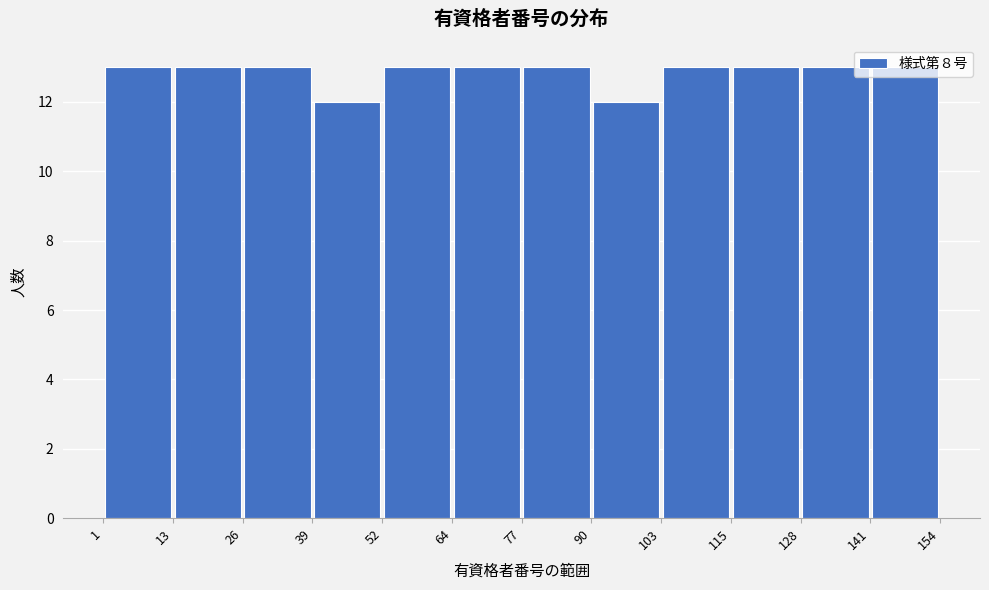

Reading left to right, transcribe this chart: for each bar, give the range it covers on the x-axis and its height. The values are not printed on the chart, so give them approximately, as read against the axis.

1 to 13: 13
13 to 26: 13
26 to 39: 13
39 to 52: 12
52 to 64: 13
64 to 77: 13
77 to 90: 13
90 to 103: 12
103 to 115: 13
115 to 128: 13
128 to 141: 13
141 to 154: 13